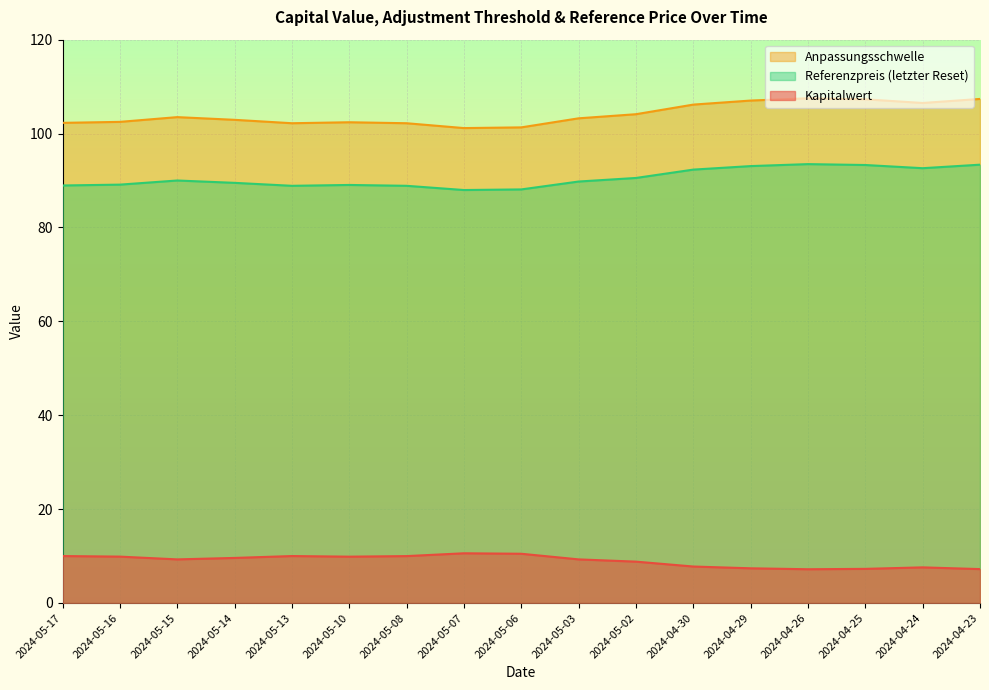

How many lines are shown in the chart?

3